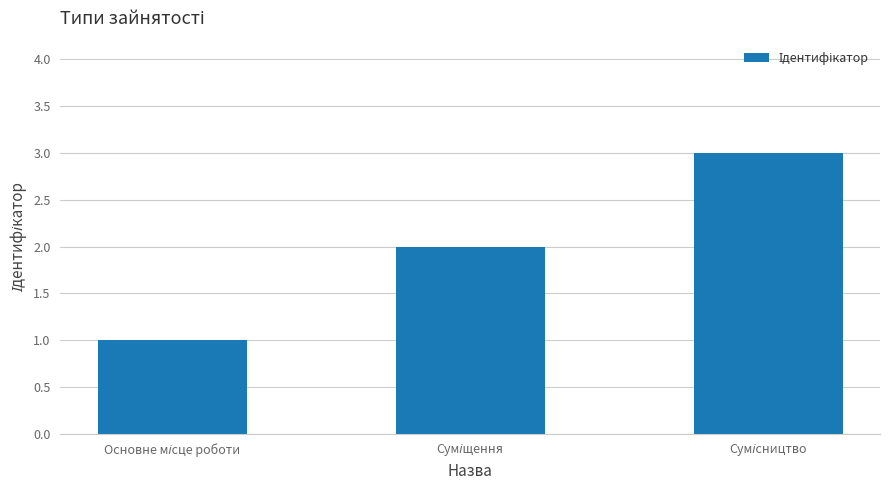

What is the value of the 2nd bar from the left?

2